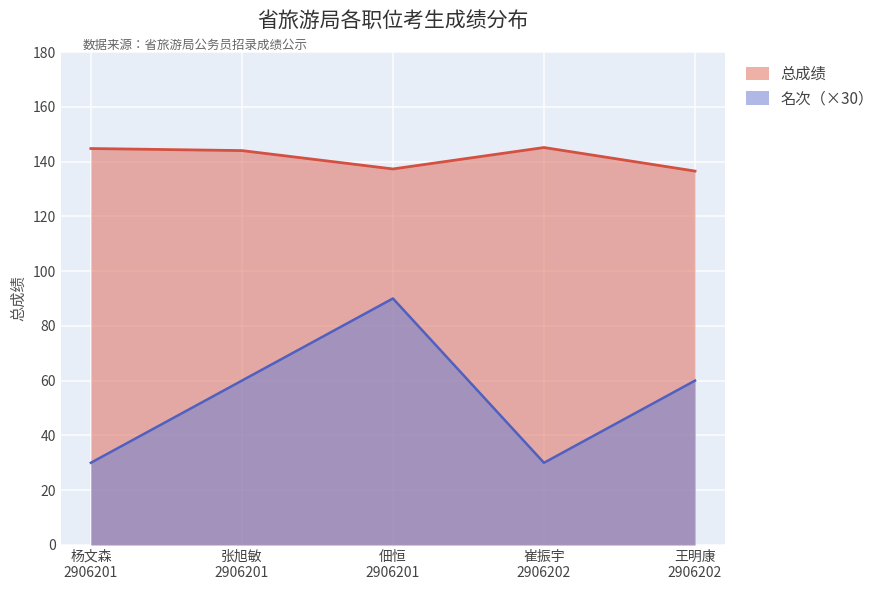

True or false: 总成绩 and 名次 intersect in this chart.

False